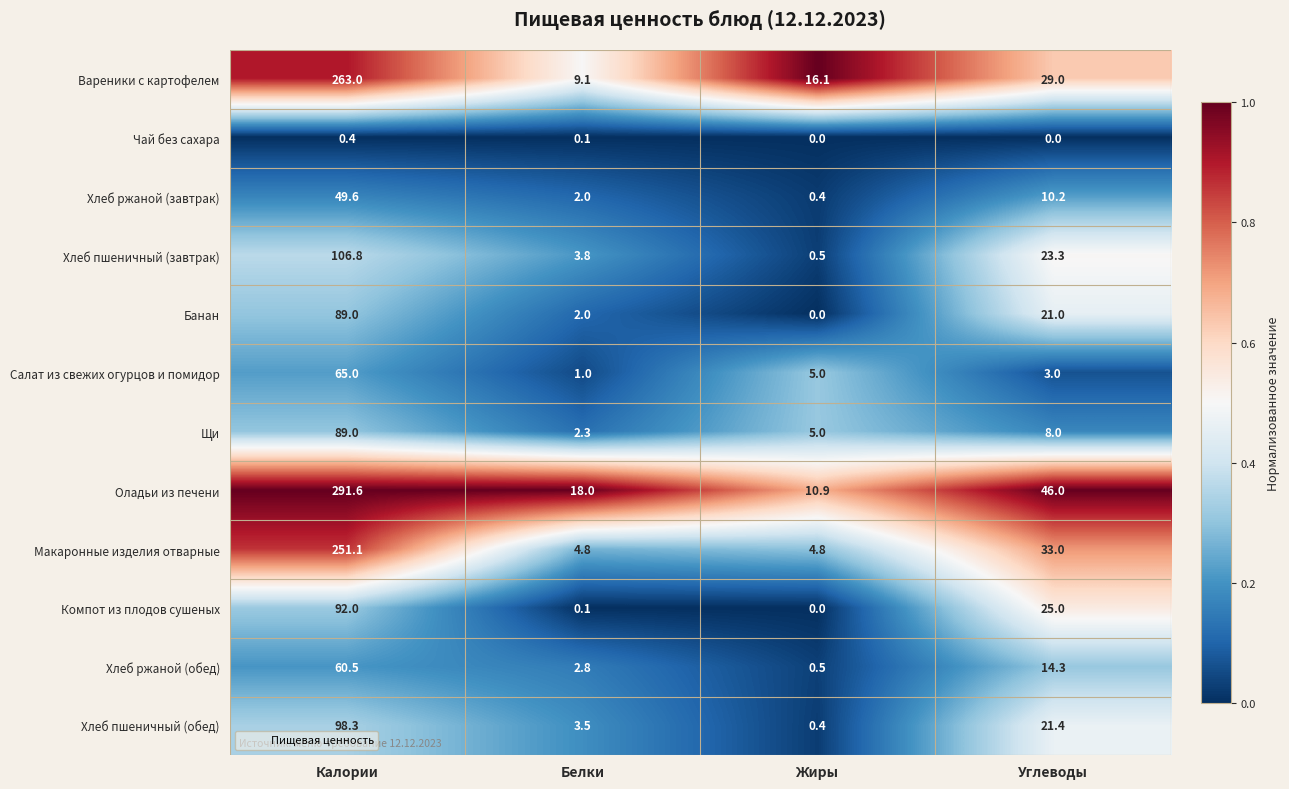

The value of Вареники с картофелем at Углеводы is 38.7. True or false?

False